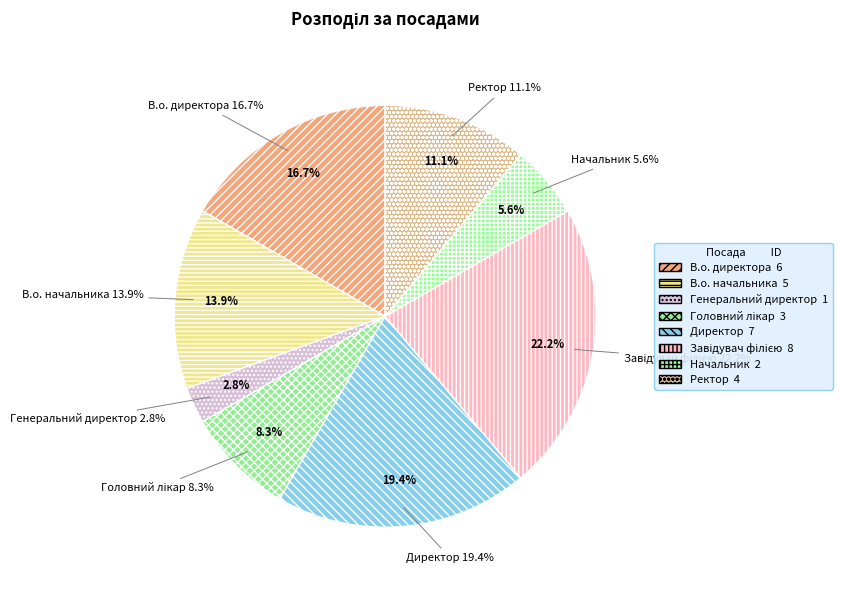

The В.о. начальника slice represents 7% of the pie. True or false?

False